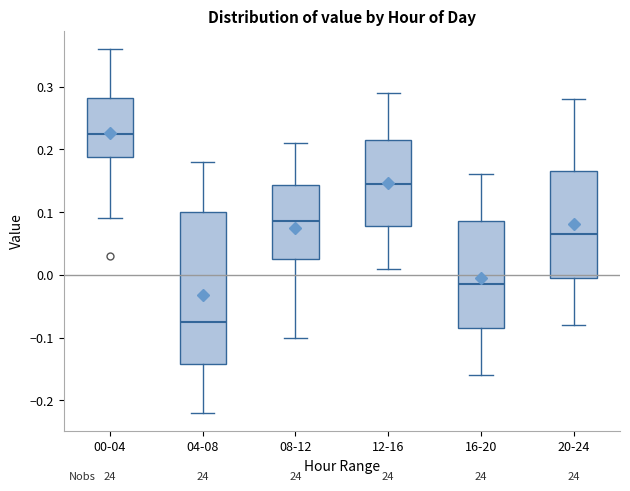

Which box is the tallest, from its lower edge to its upper edge?

04-08